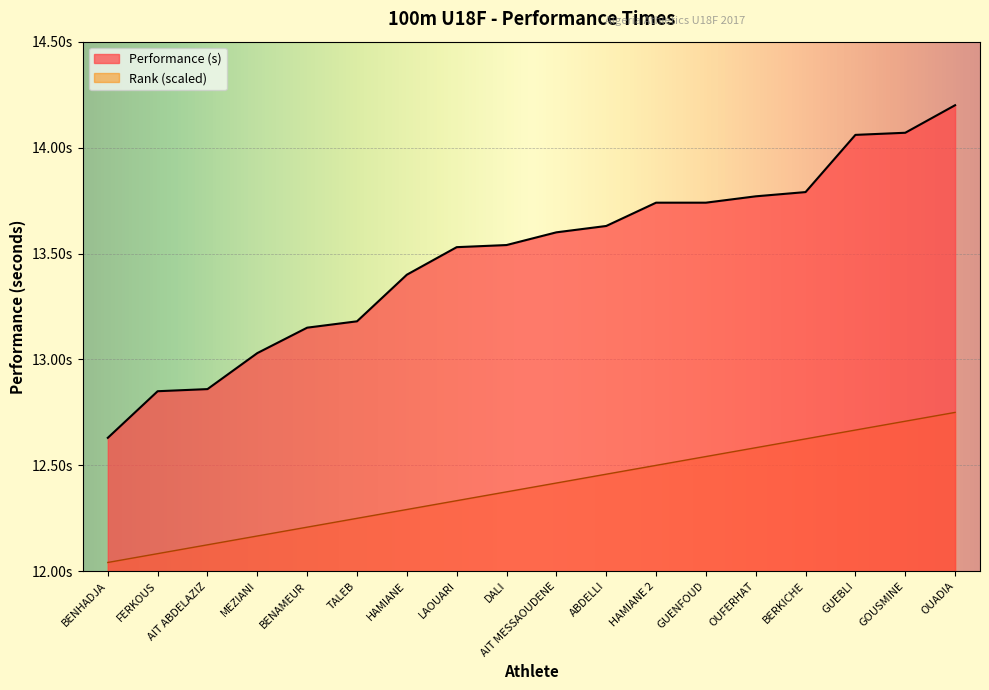

True or false: Rank and Performance (s) intersect in this chart.

False